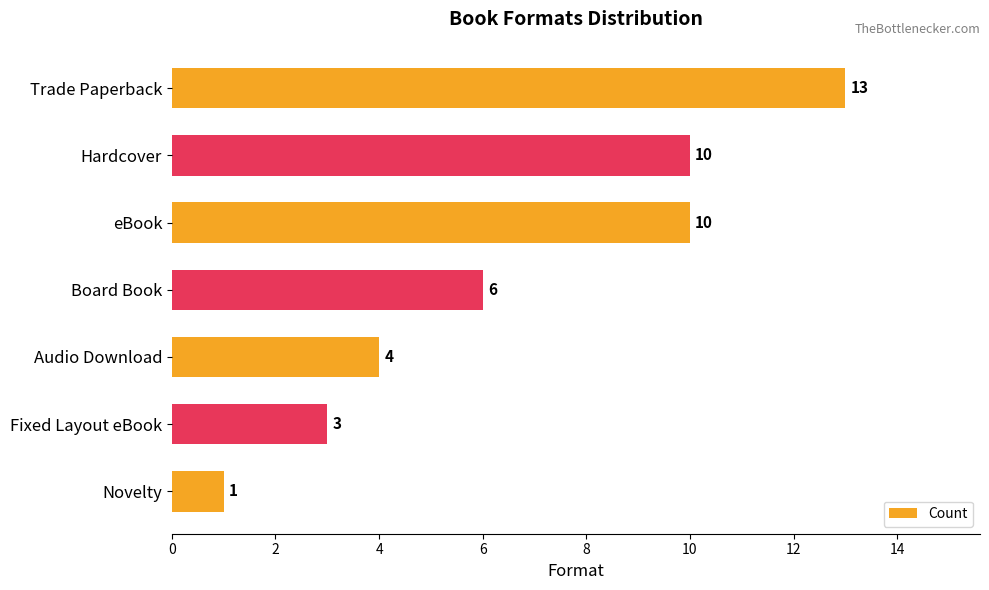

What is the average value?

7